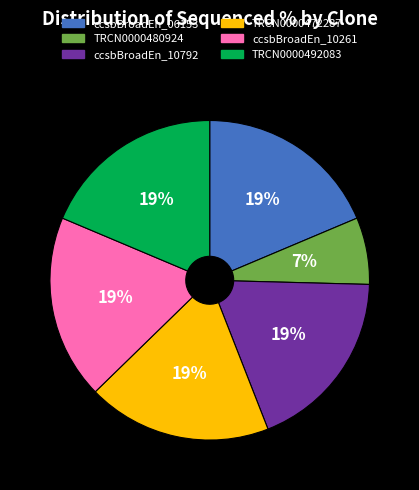

To the nearest percent, what is the average slice percentage?

17%